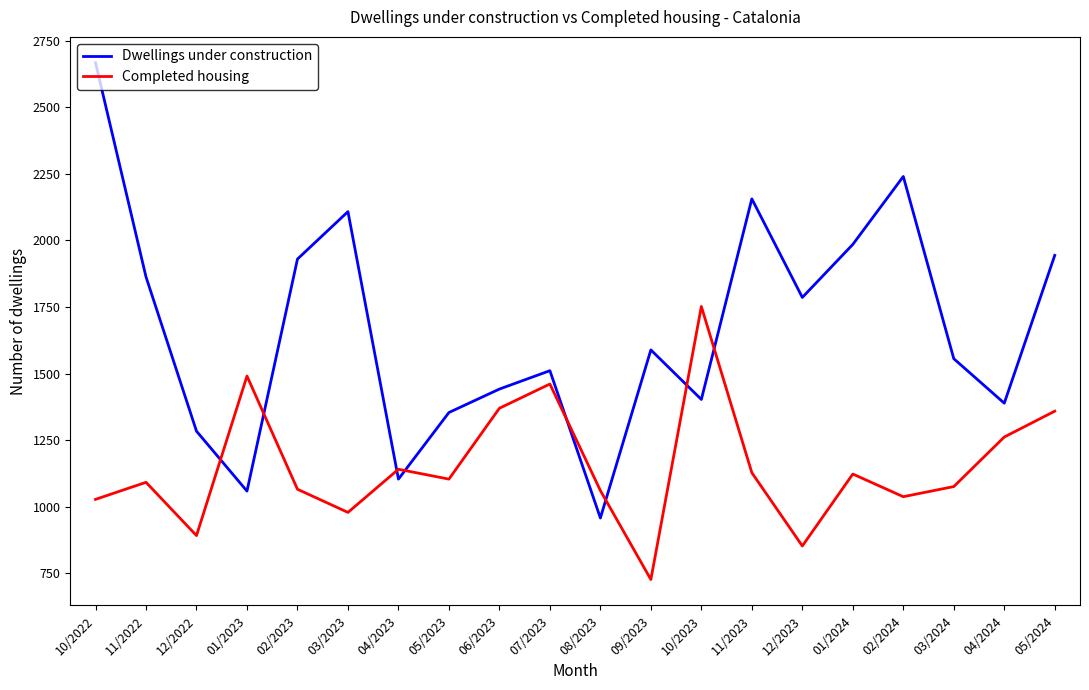

The value of Completed housing at 12/2023 is 1396. True or false?

False